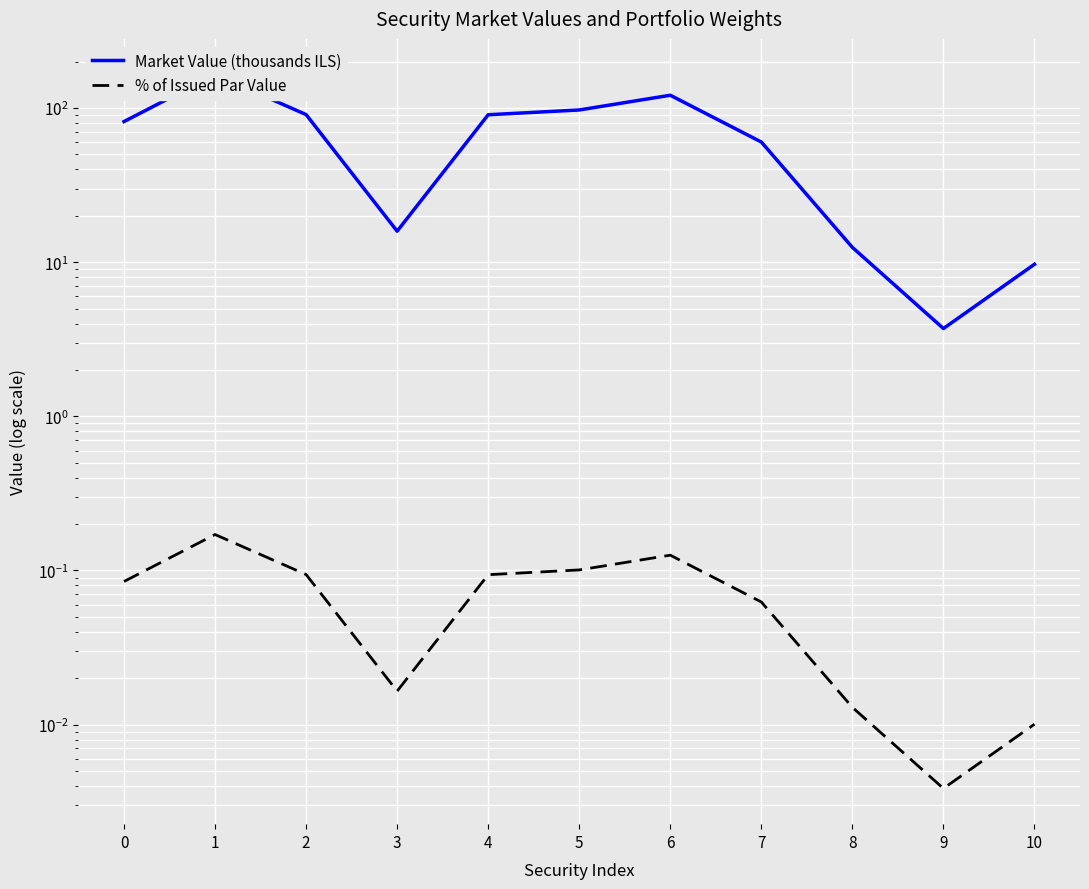

Which category has the highest value in the % of Issued Par Value series?

1